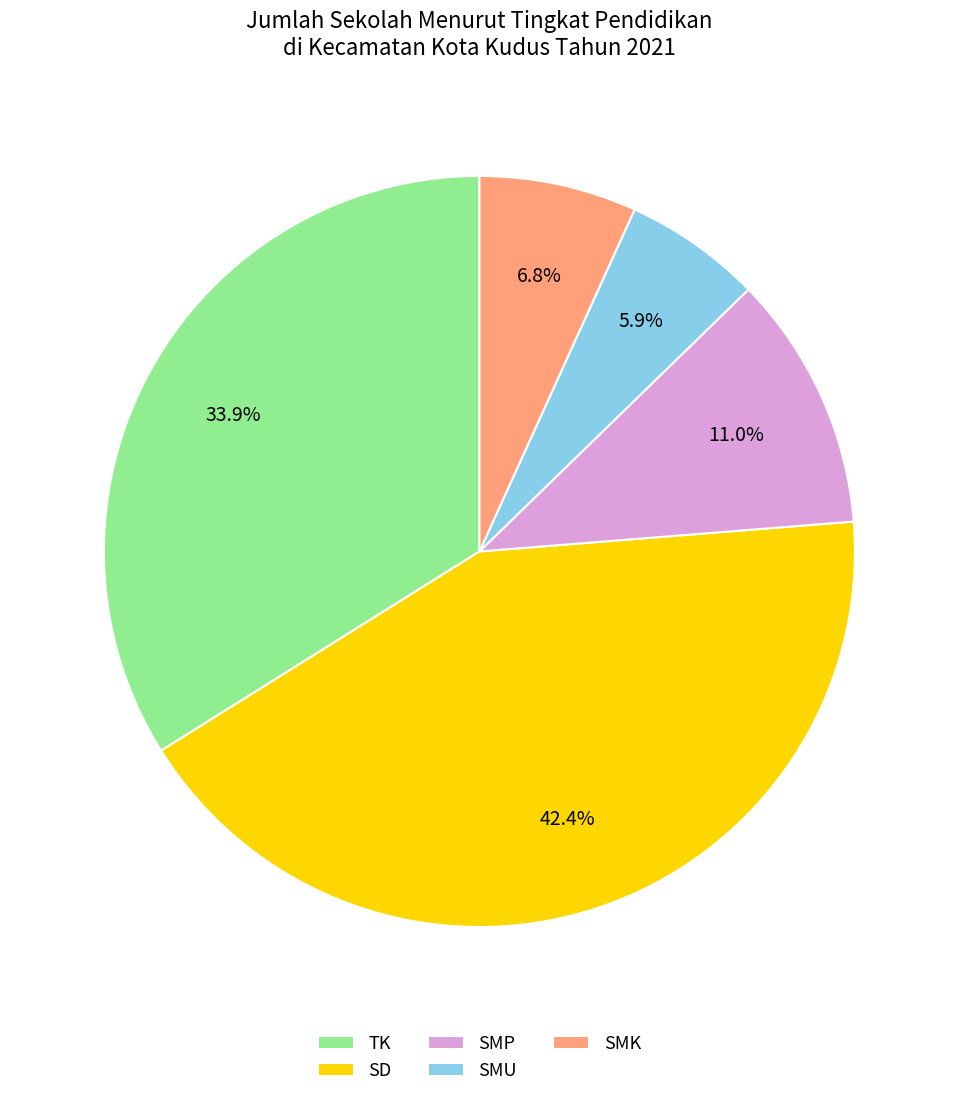

What percentage is the SMU slice, to the nearest percent?

6%